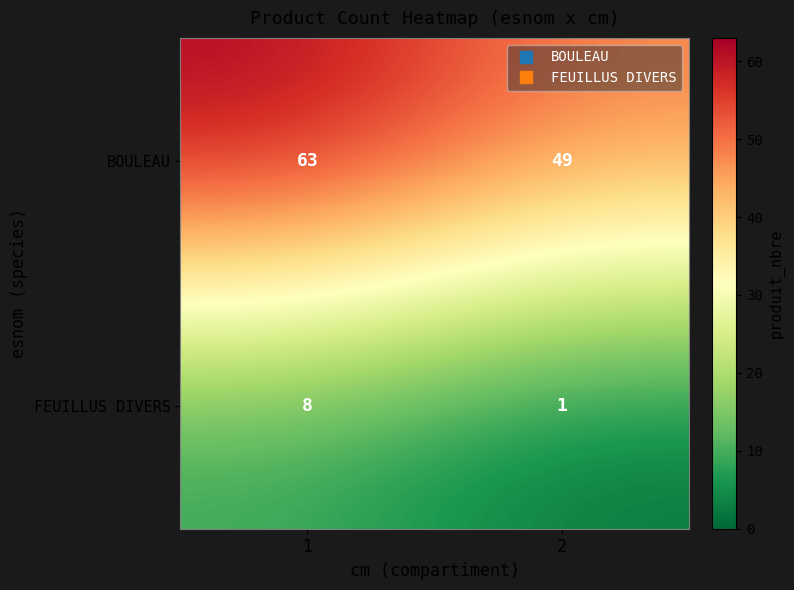

Reading left to right, transcribe all the data shown in this chart.

BOULEAU: 63	49
FEUILLUS DIVERS: 8	1